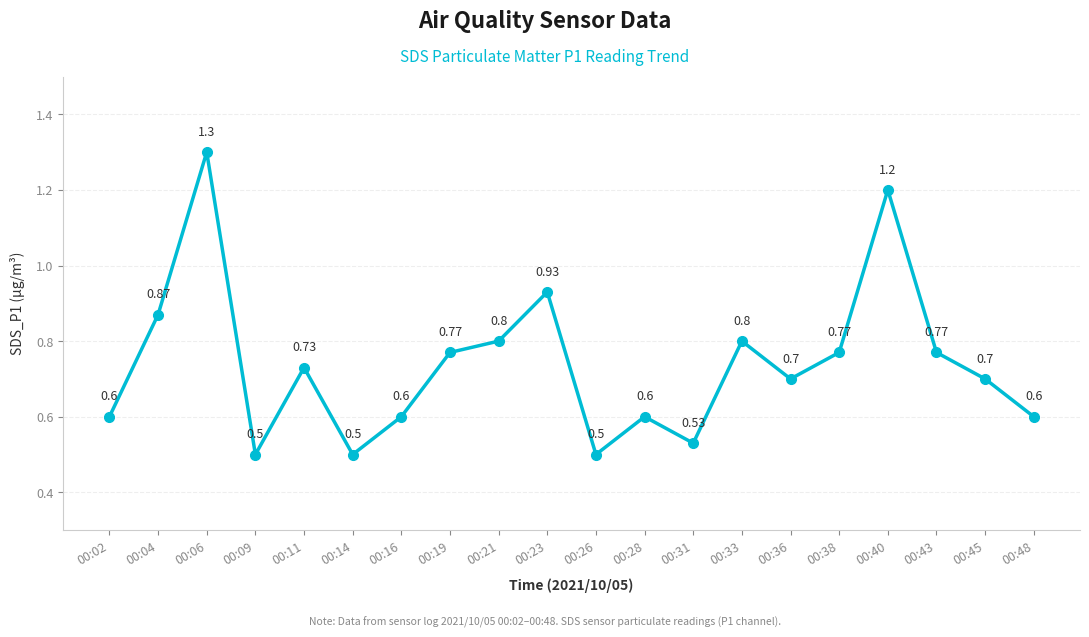

What is the difference between the maximum and second lowest values?

0.8